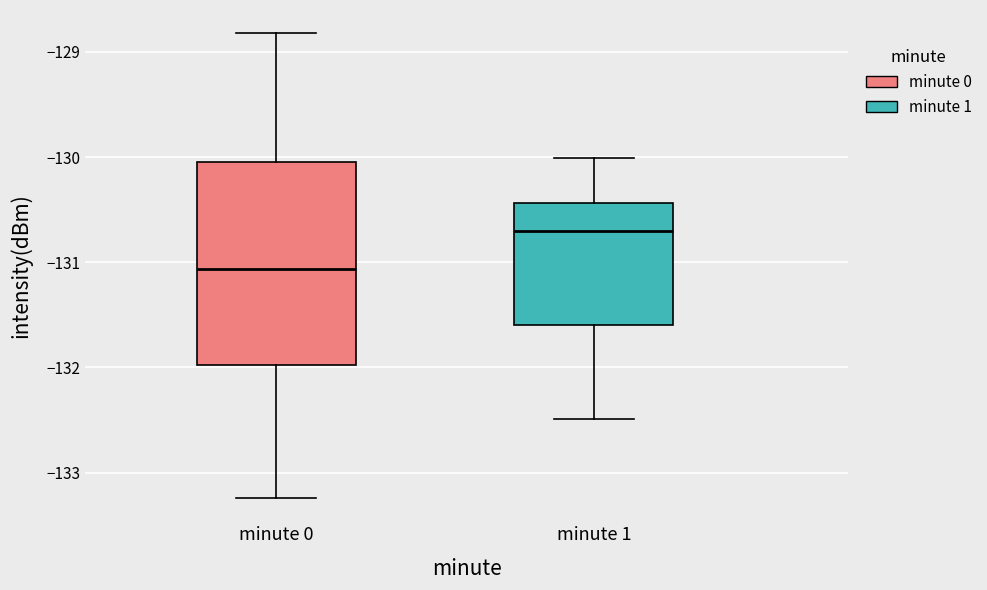

Reading left to right, read every box against the y-axis: the position of its median line, the range the box covers, and the ends of its whiskers. The values are not printed on the chart, so give them approximately, as read against the axis.

minute 0: median -131.1, box -132.0 to -130.0, whiskers -133.2 to -128.8
minute 1: median -130.7, box -131.6 to -130.4, whiskers -132.5 to -130.0